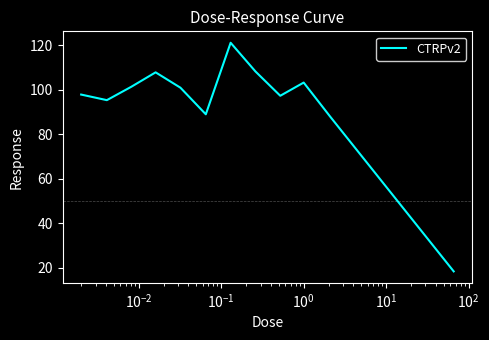

What is the difference between the maximum and minimum values?

102.8